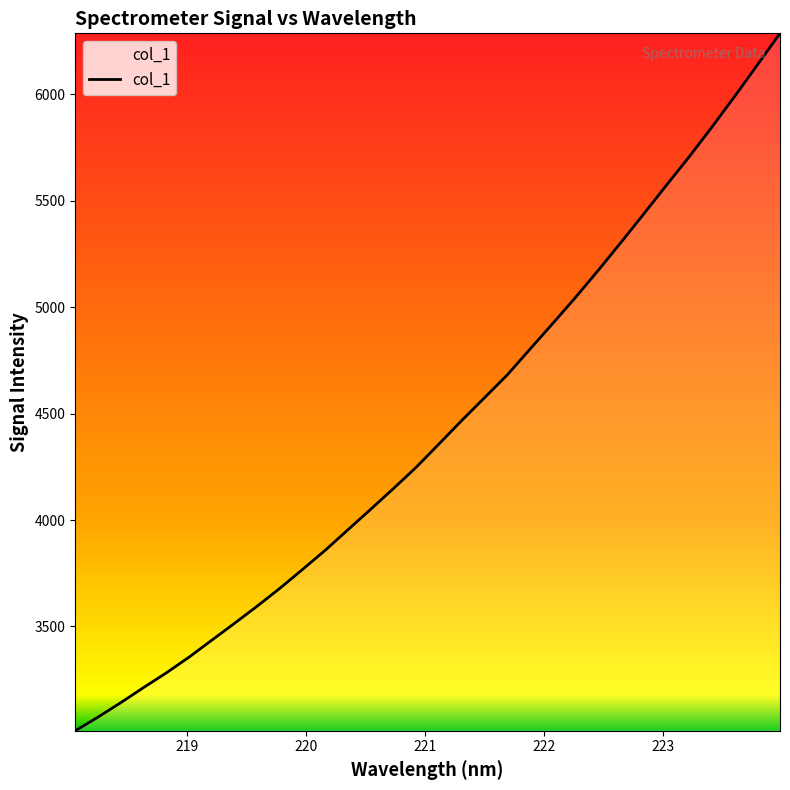

What is the maximum value shown in the chart?

6286.9